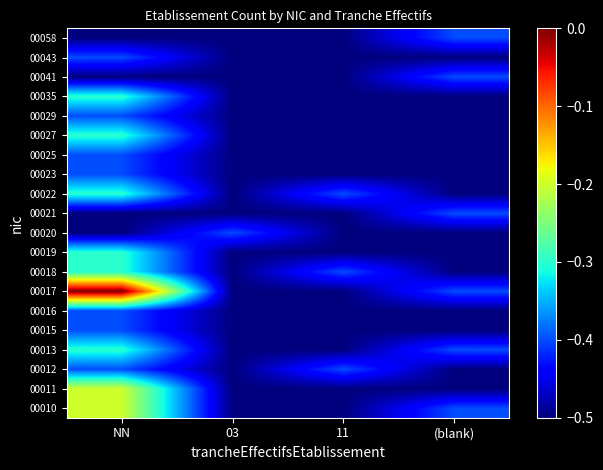

Rank the series at 03 from lowest to highest value.

00010, 00011, 00012, 00013, 00015, 00016, 00017, 00018, 00019, 00021, 00022, 00023, 00025, 00027, 00029, 00035, 00041, 00043, 00058, 00020